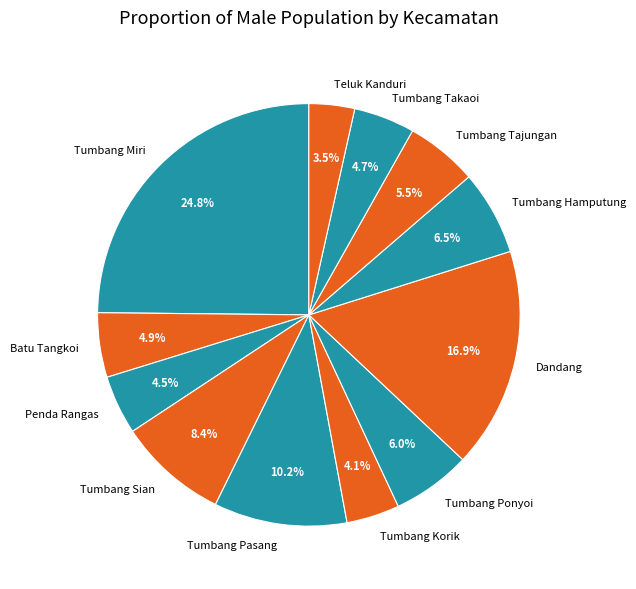

Between Batu Tangkoi and Tumbang Korik, which is larger?

Batu Tangkoi